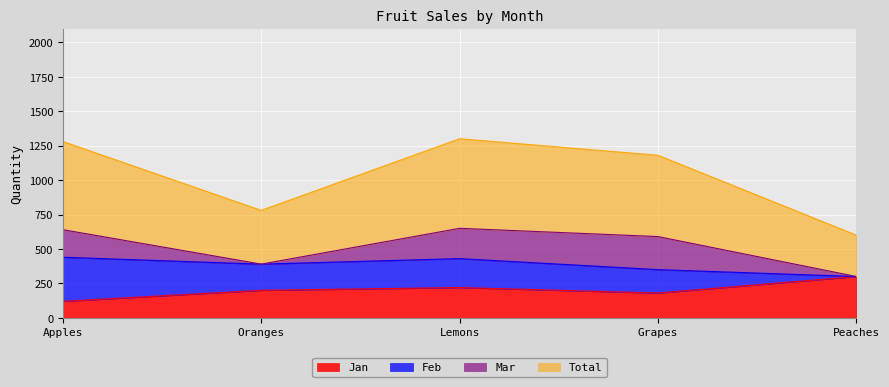

What is the average value of the Total series?

514